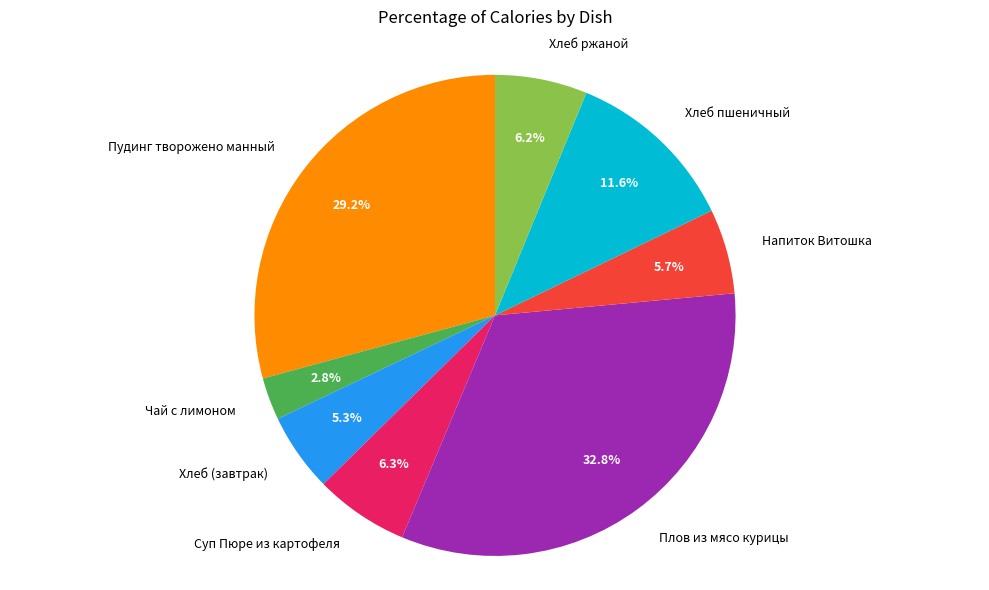

What percentage is the Хлеб пшеничный slice, to the nearest percent?

12%